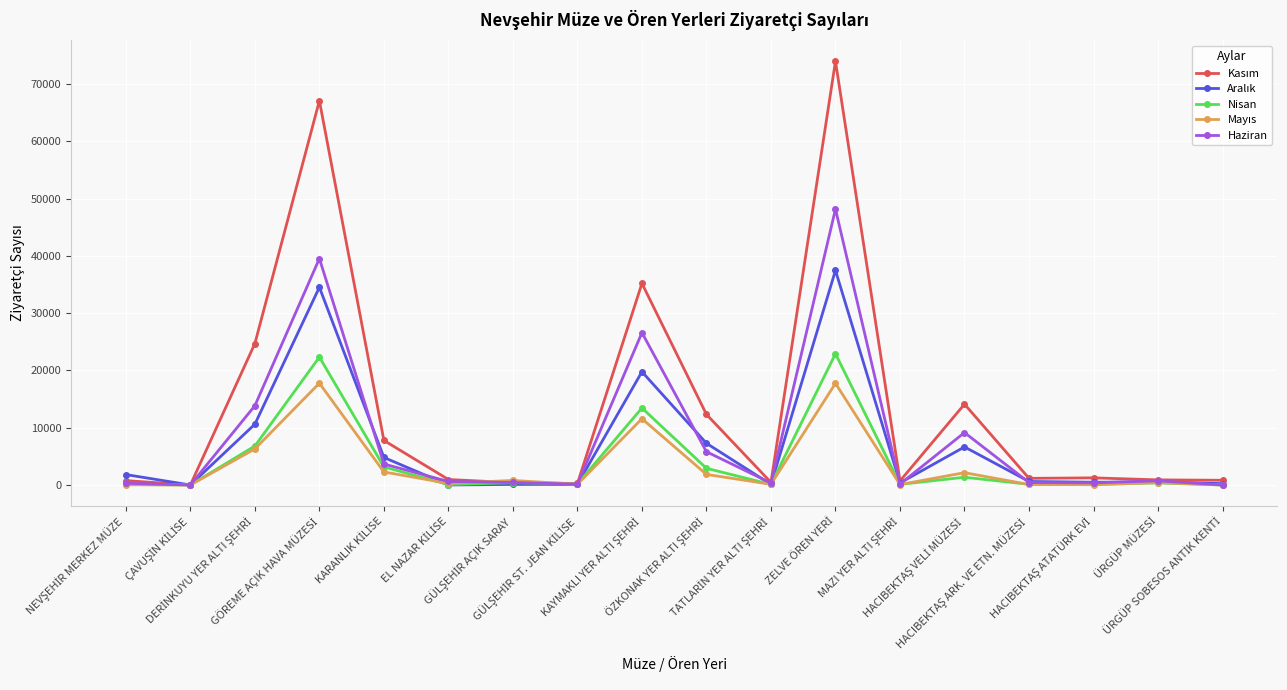

True or false: Nisan has more than 1 interior local peaks.

True